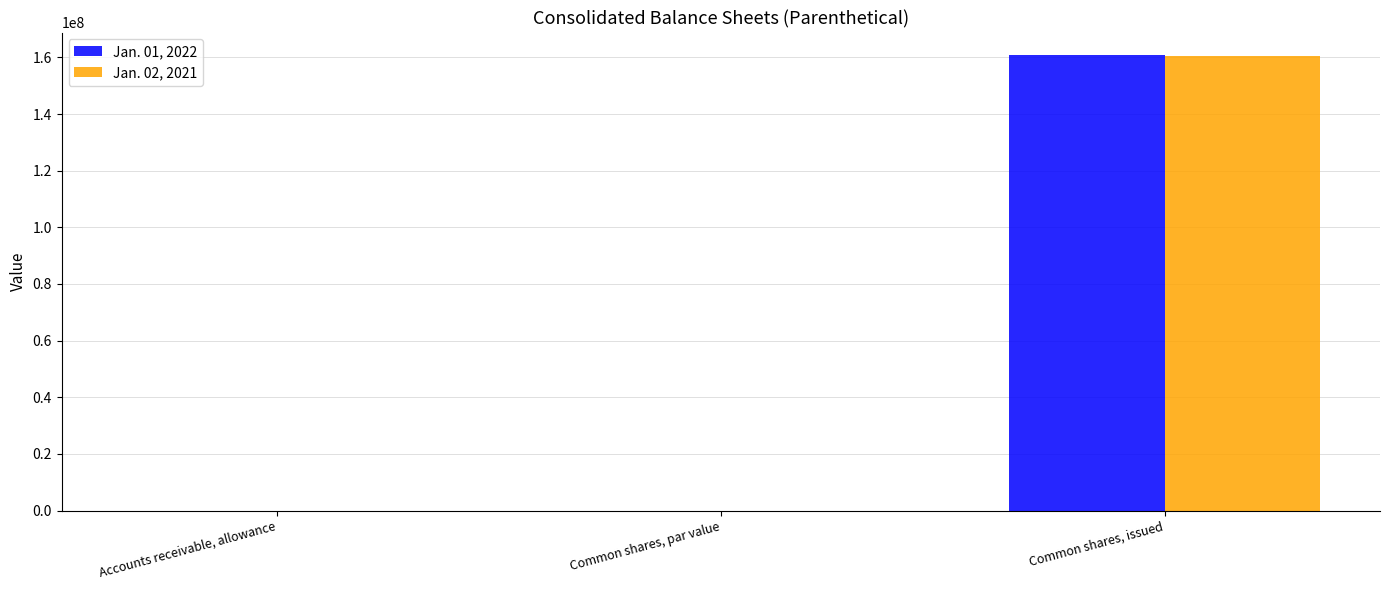

What is the sum of all Jan. 01, 2022 values?

160732572.8